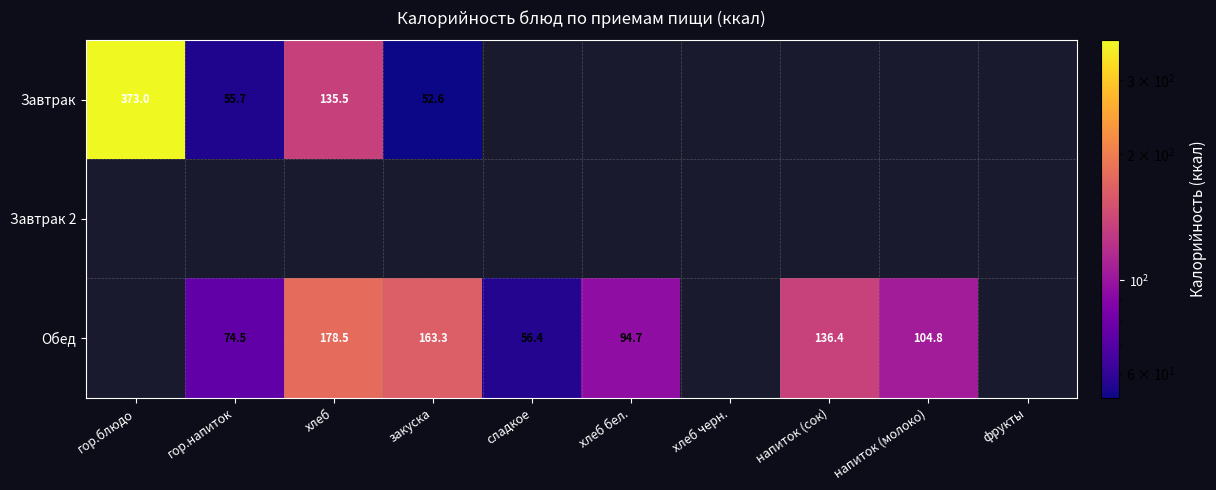

Is it true that Обед equals 232.1 at напиток (сок)?

False